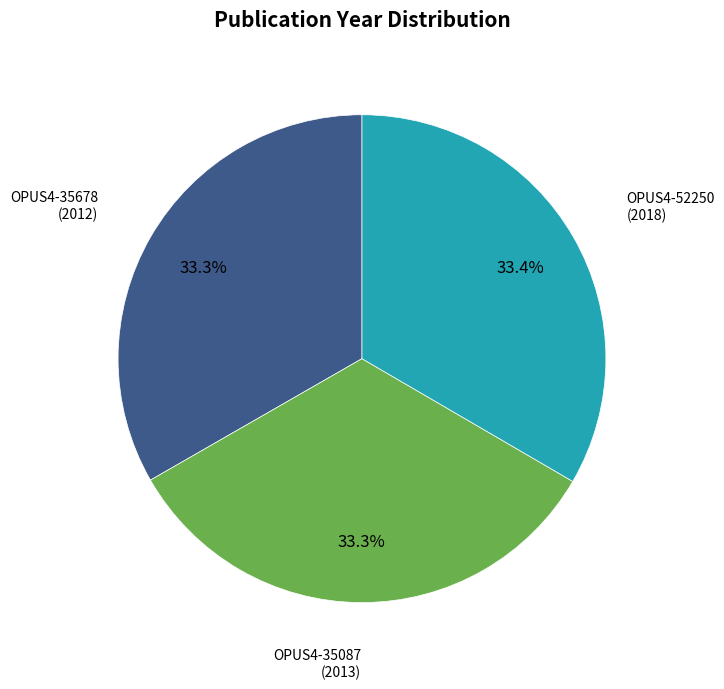

Is the sum of OPUS4-35678 and OPUS4-52250 greater than half?

Yes